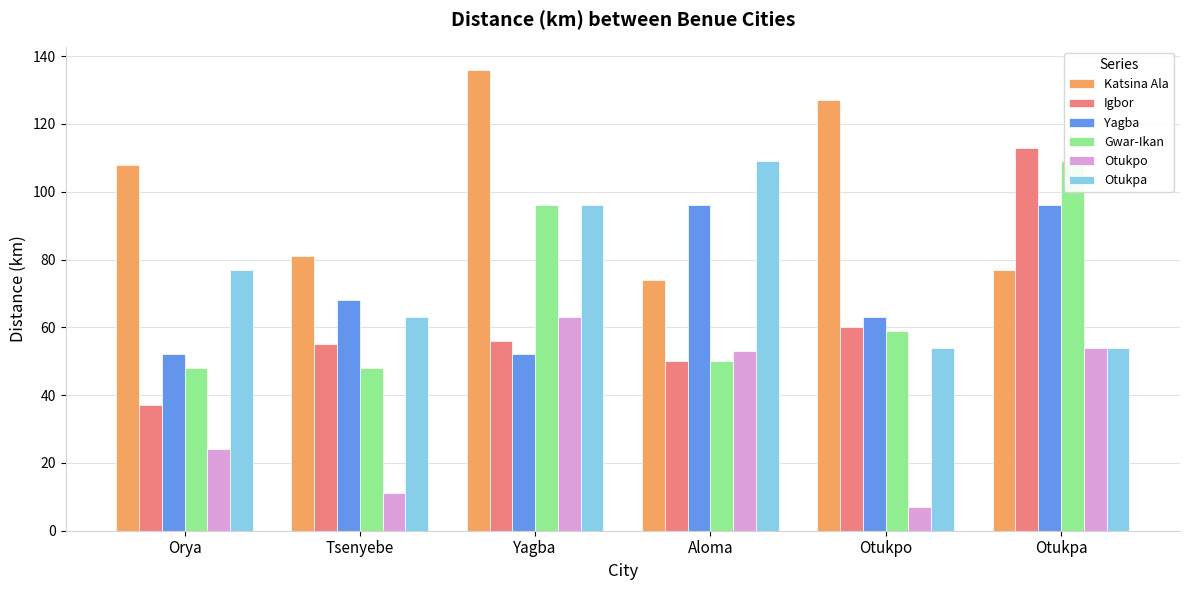

The value of Gwar-Ikan at Otukpo is 95. True or false?

False